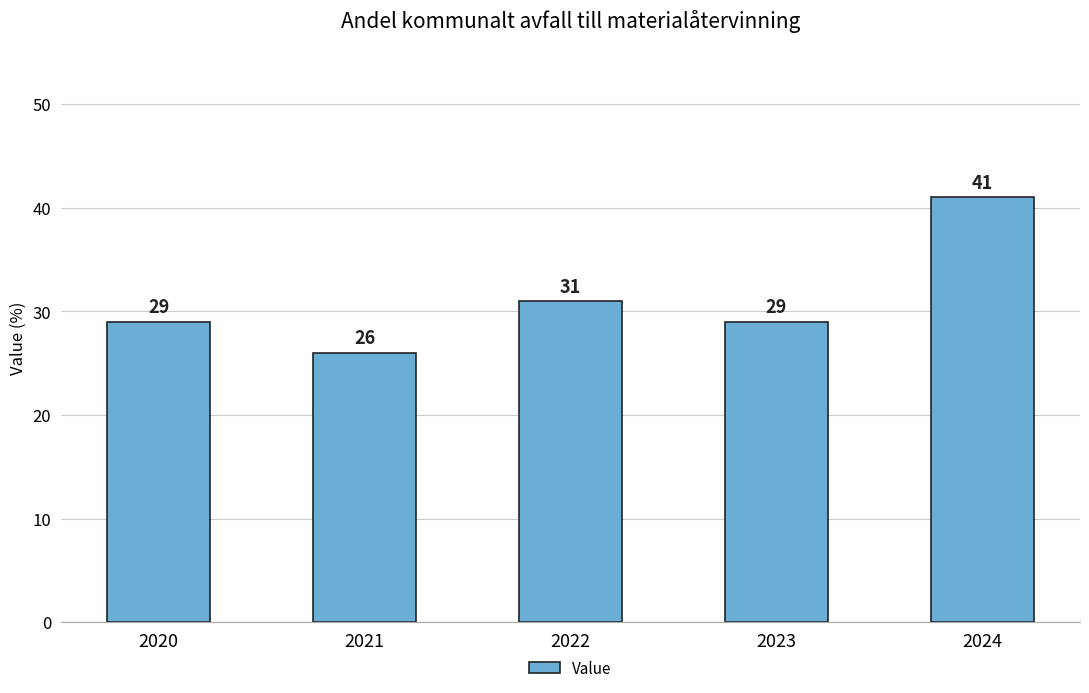

What is the difference between the maximum and second lowest values?

12